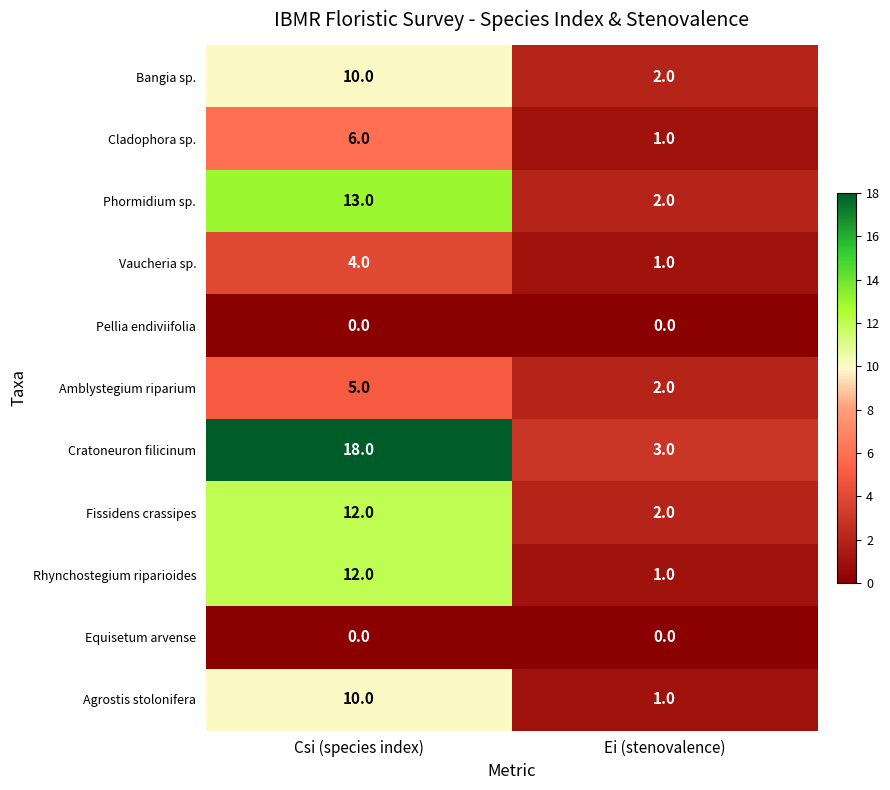

What is the difference between the maximum and minimum values in the Agrostis stolonifera series?

9